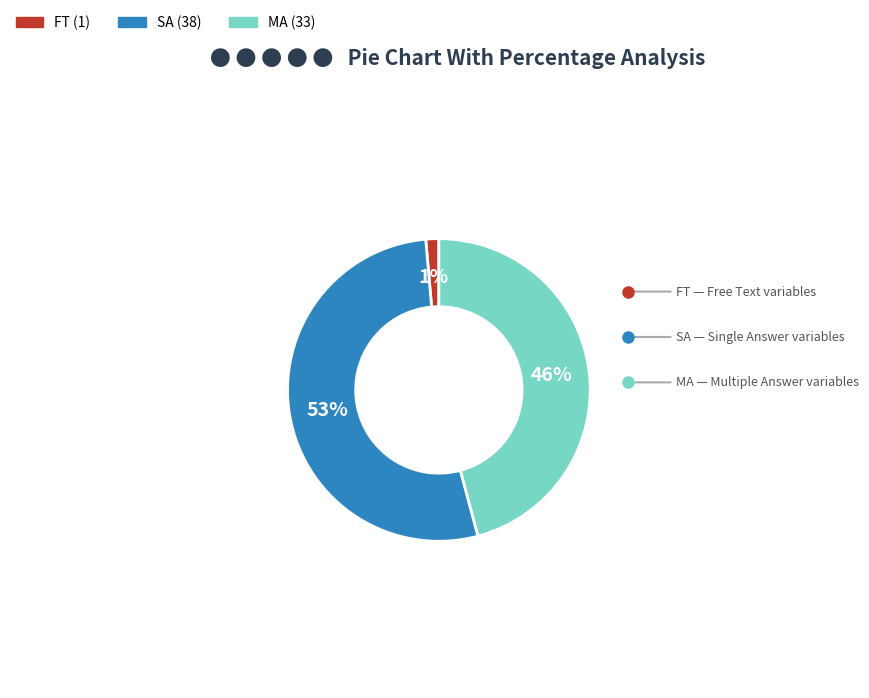

Count the number of slices in the pie.

3